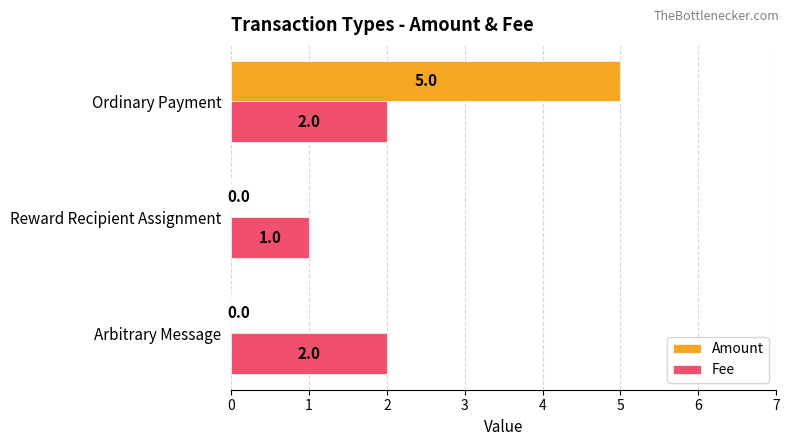

Count the number of data series in this chart.

2